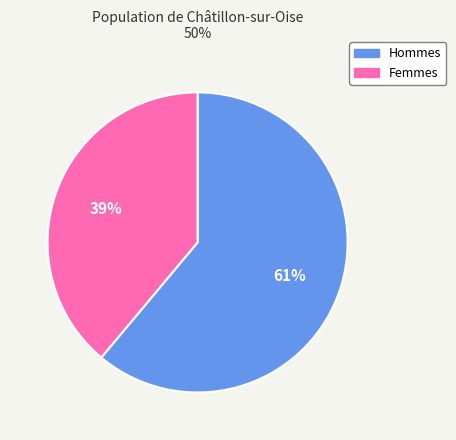

Rank the categories by value from lowest to highest.

Femmes, Hommes